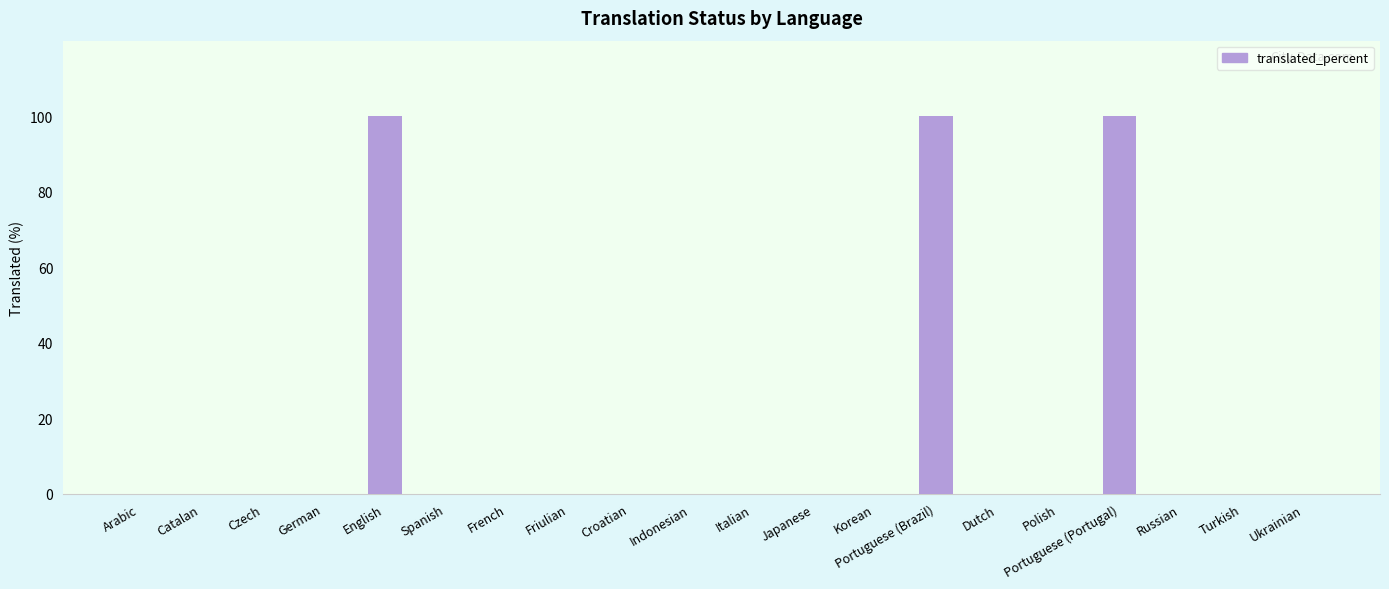

True or false: the data shows 0 at Russian.

True